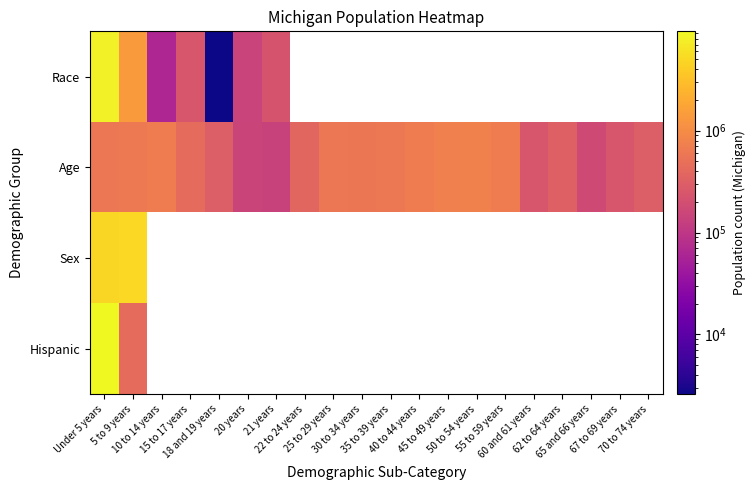

What is the average value of the Age series?

462341.0